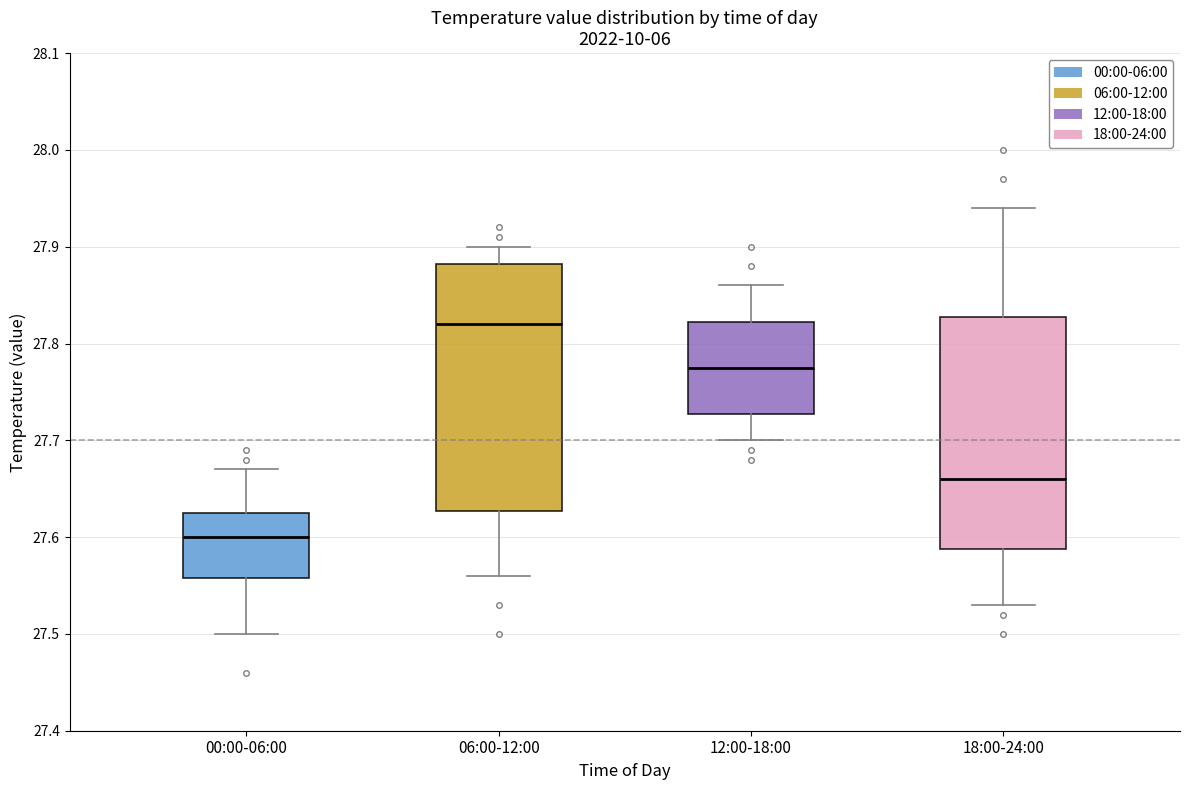

Which box has the lowest median line?

00:00-06:00